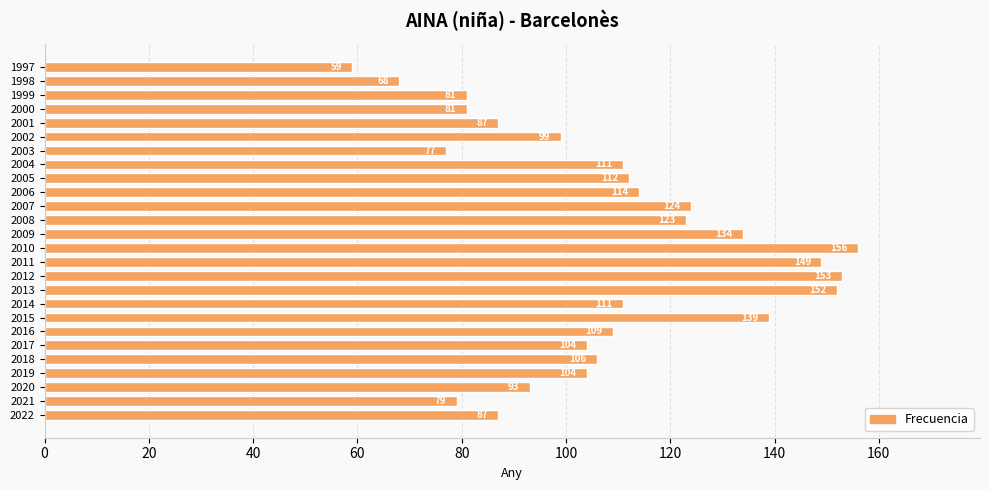

Approximately how many times larger is the value at 2014 compared to 2002?

1.1